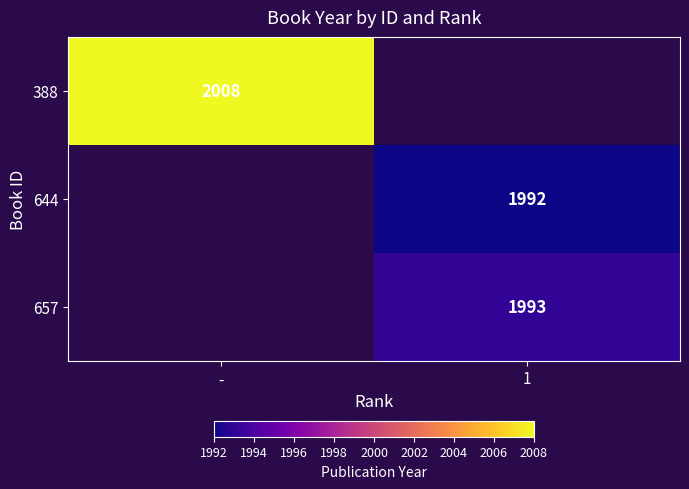

How many data points does each series have?

2